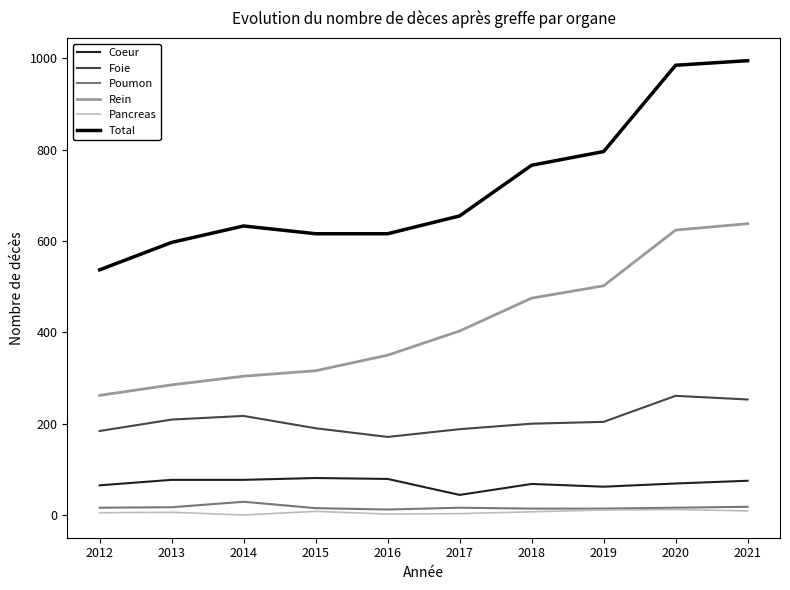

True or false: Rein and Foie intersect in this chart.

False